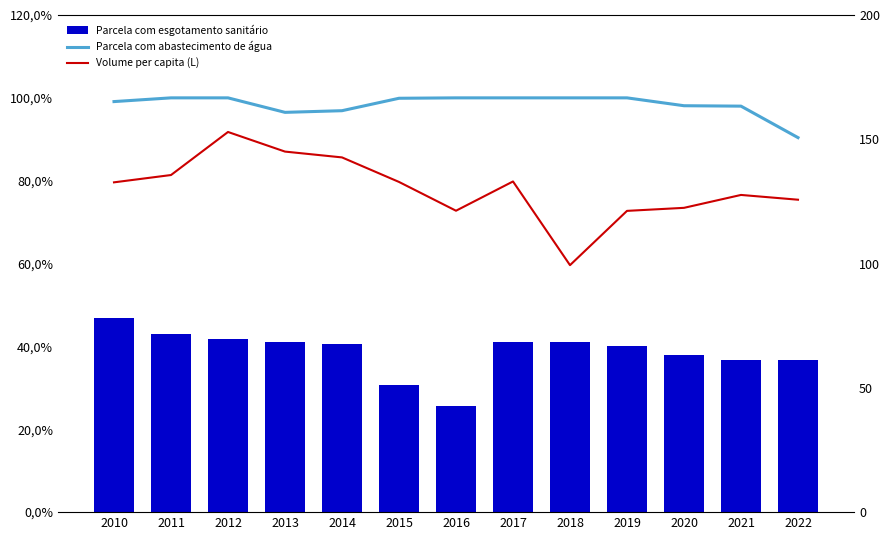

What are all the series names shown in the legend?

Parcela com esgotamento sanitário, Volume per capita (L), Parcela com abastecimento de água